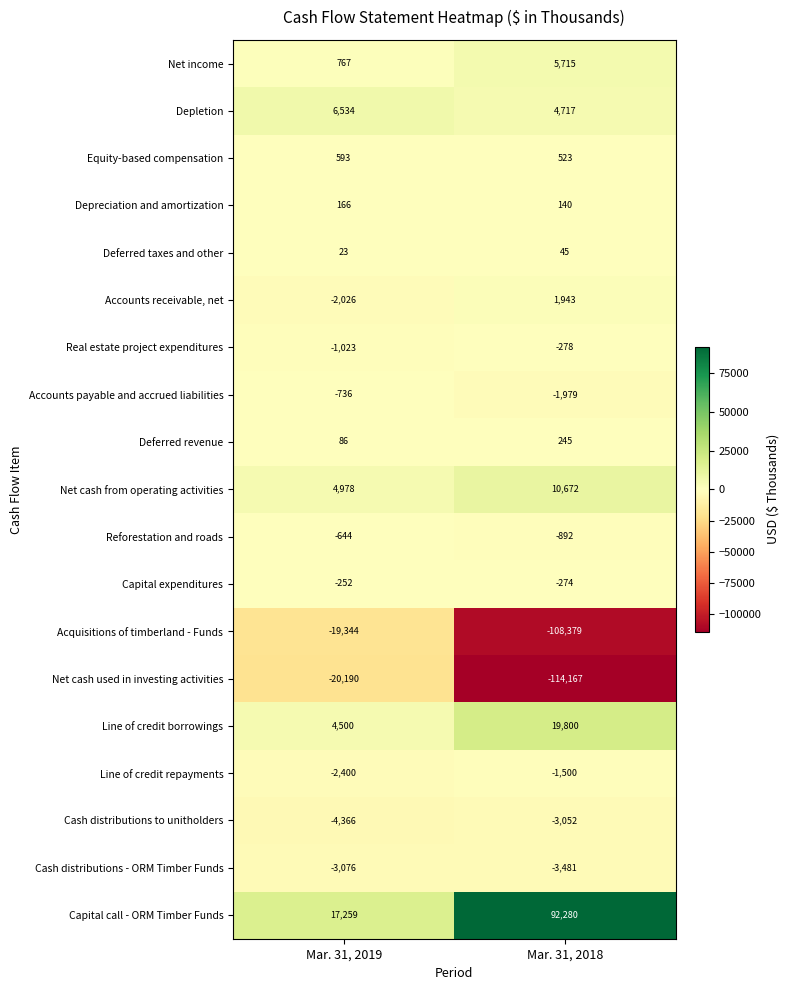

Which series has the widest spread of values?

Net cash used in investing activities